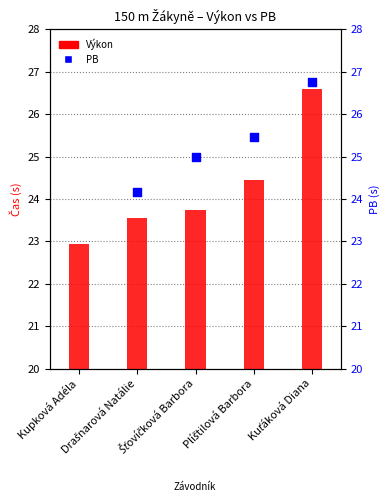

Between Drašnarová Natálie and Plíštilová Barbora, which is larger?

Plíštilová Barbora